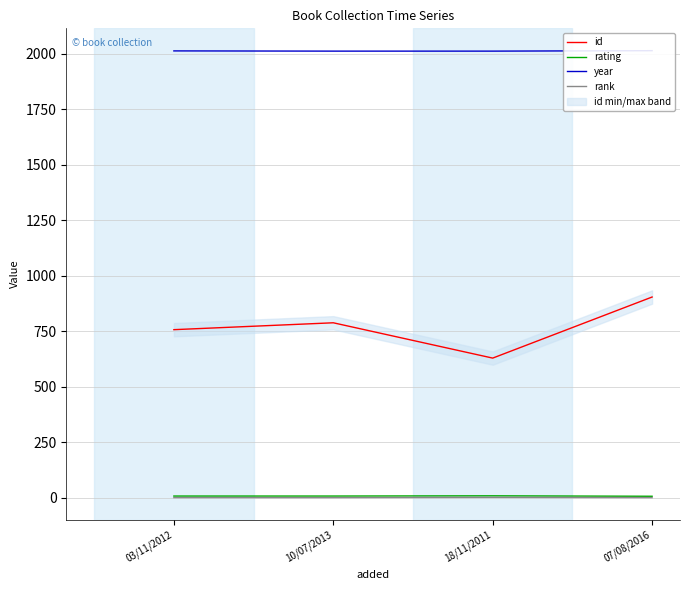

Is this an area chart (filled region under the line)?

No